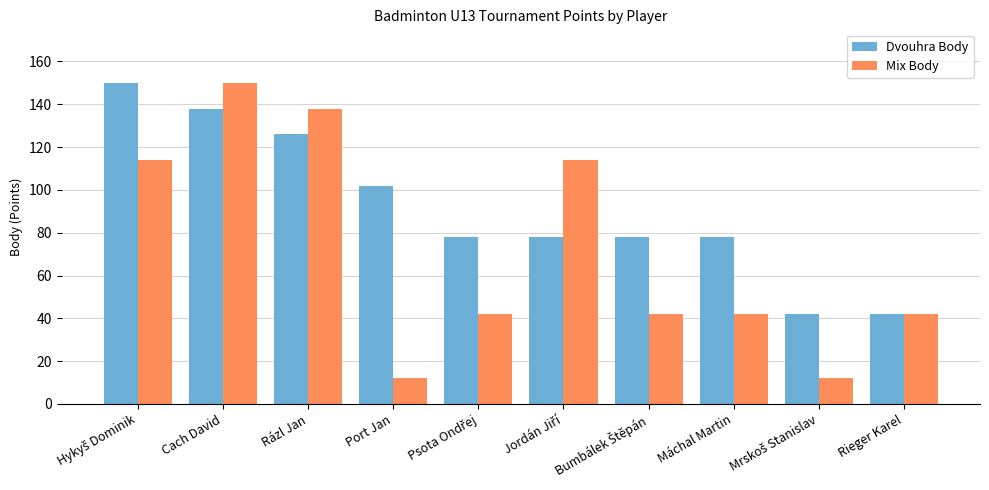

Reading right to left, transcribe all the data shown in this chart.

Dvouhra Body: 42	42	78	78	78	78	102	126	138	150
Mix Body: 42	12	42	42	114	42	12	138	150	114